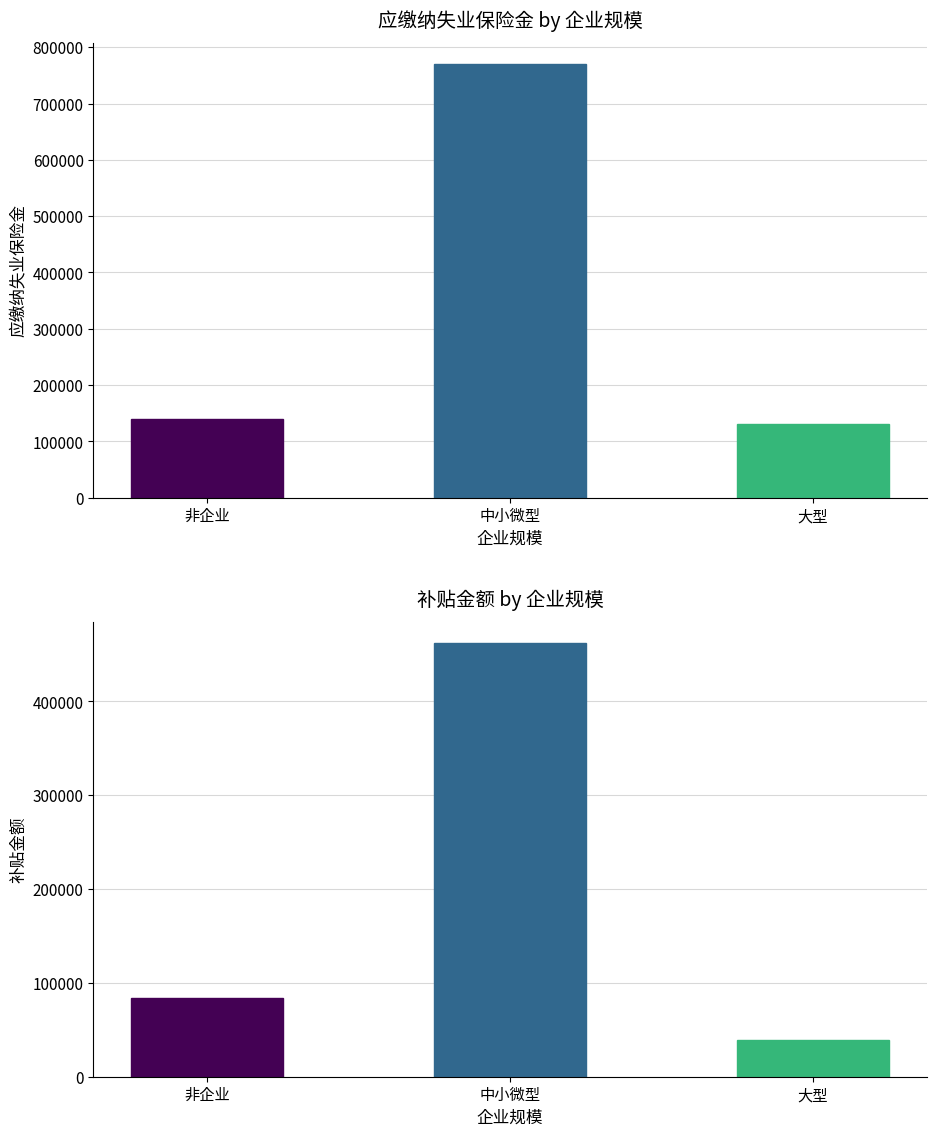

The value of 补贴金额 at 非企业 is 129356.2. True or false?

False